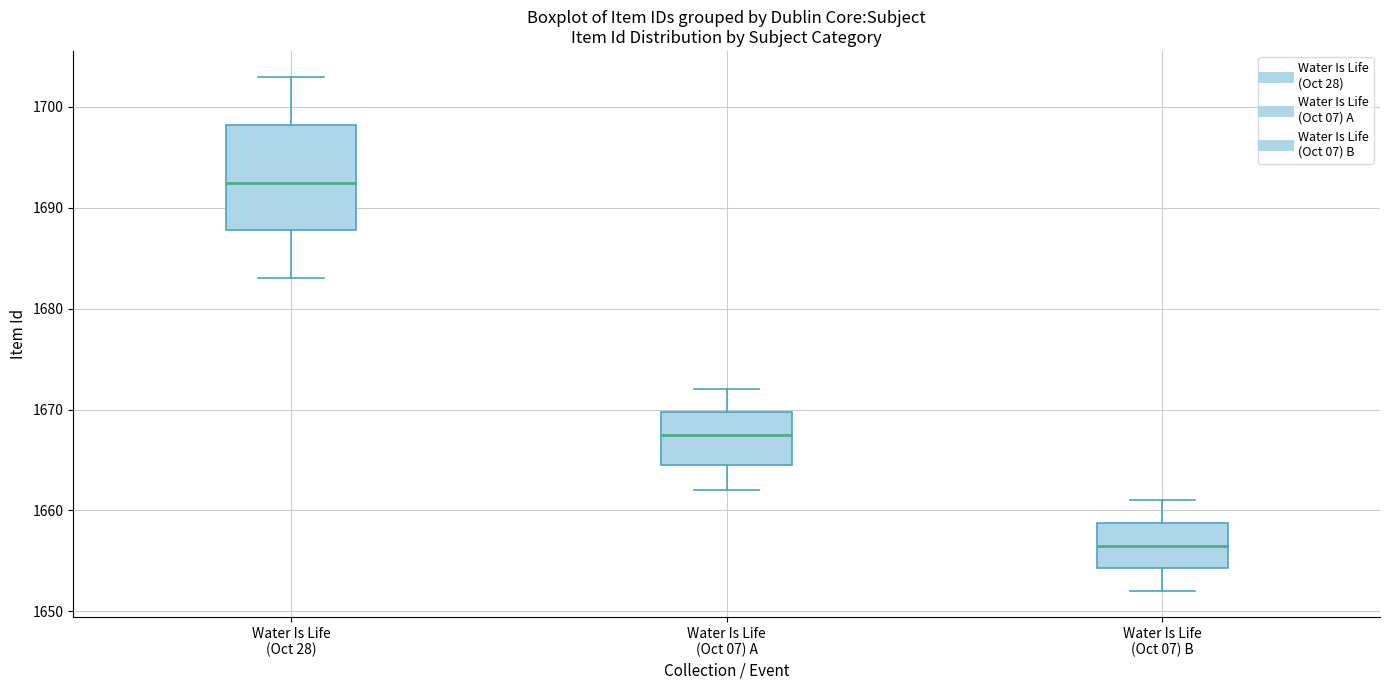

Reading left to right, transcribe this box plot: for each box, give where its median line is, the range the box spans, and where its two whiskers end, as read against the y-axis. The values are not printed on the chart, so give them approximately, as read against the axis.

Water Is Life (Oct 28): median 1693, box 1688 to 1698, whiskers 1683 to 1703
Water Is Life (Oct 07) A: median 1668, box 1665 to 1670, whiskers 1662 to 1672
Water Is Life (Oct 07) B: median 1657, box 1654 to 1659, whiskers 1652 to 1661